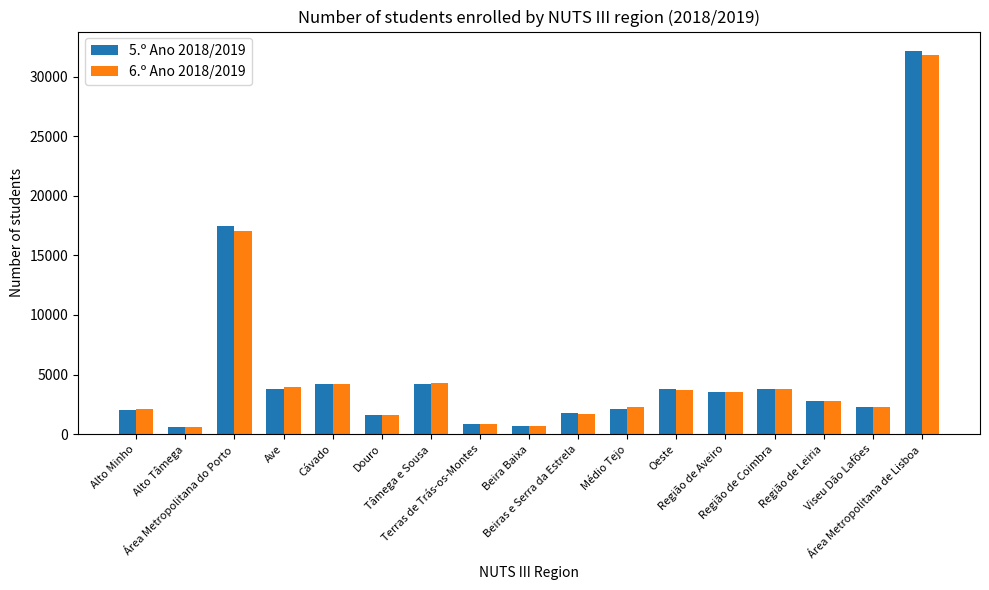

What is the maximum value shown in the chart?

32165